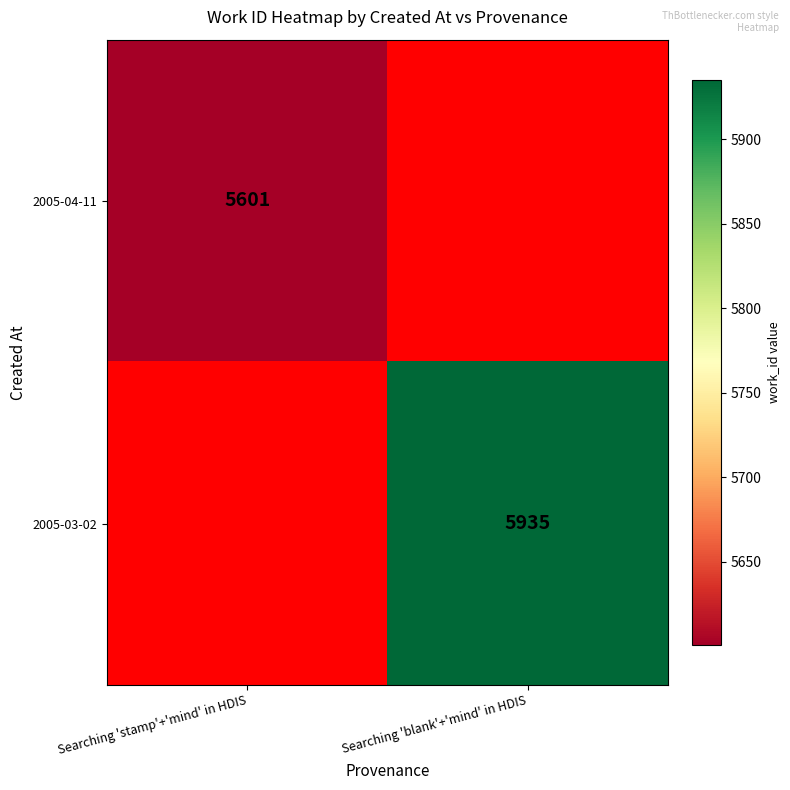

True or false: 2005-03-02 has a value of 2235.4 at Searching 'blank'+'mind' in HDIS.

False